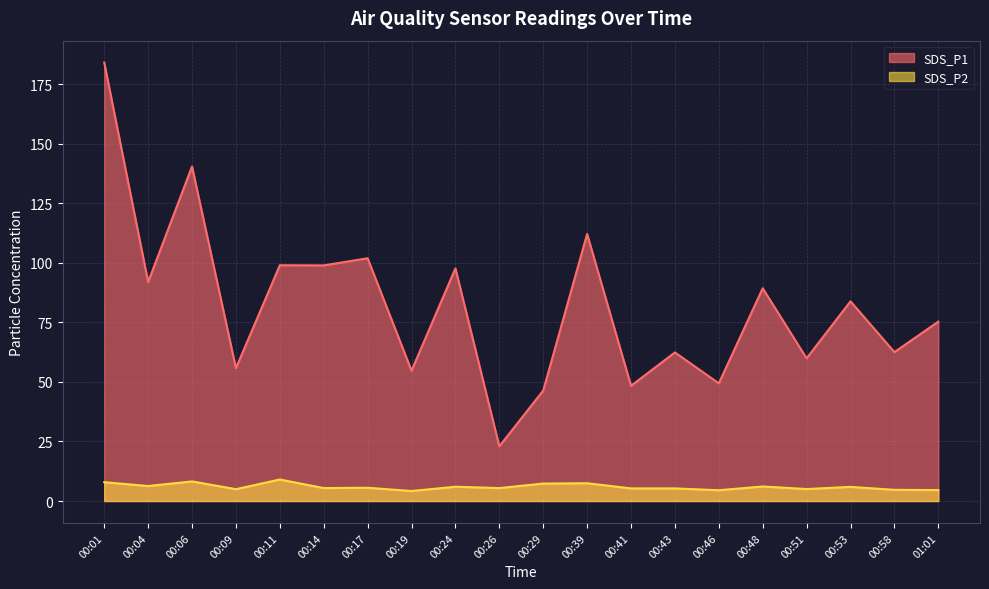

What value does the SDS_P1 series have at 00:58?

62.5